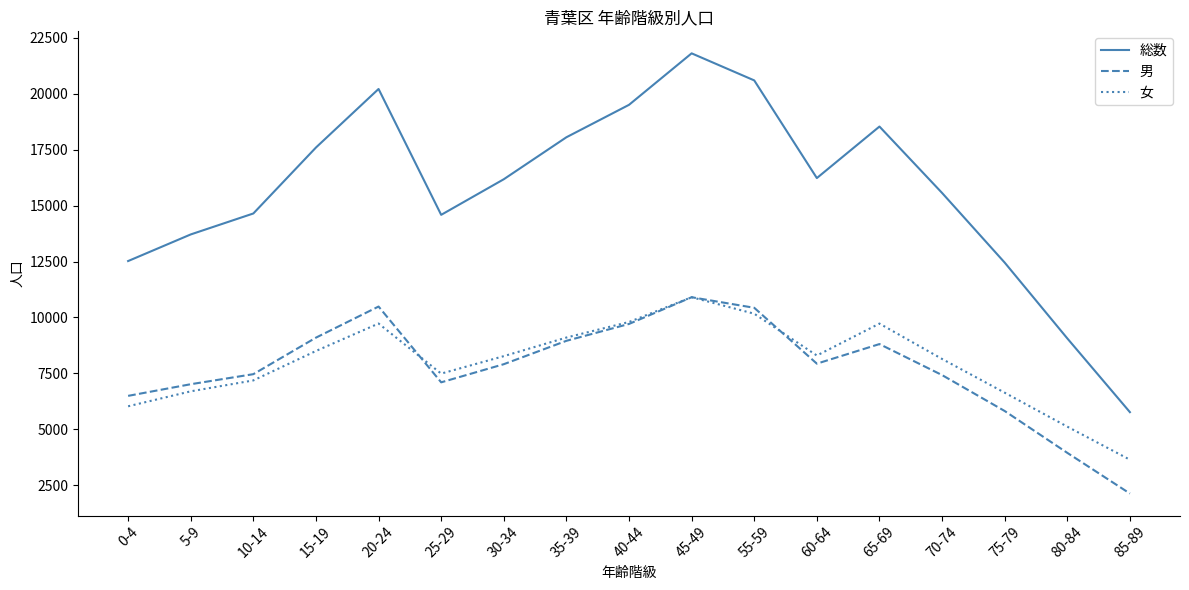

The value of 総数 at 80-84 is 9064. True or false?

True